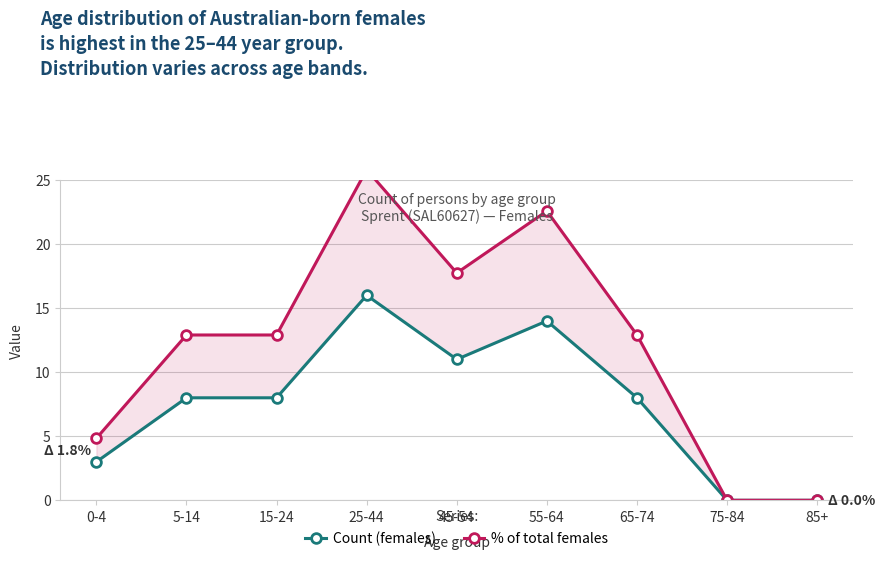

What position from the left is 55-64?

6